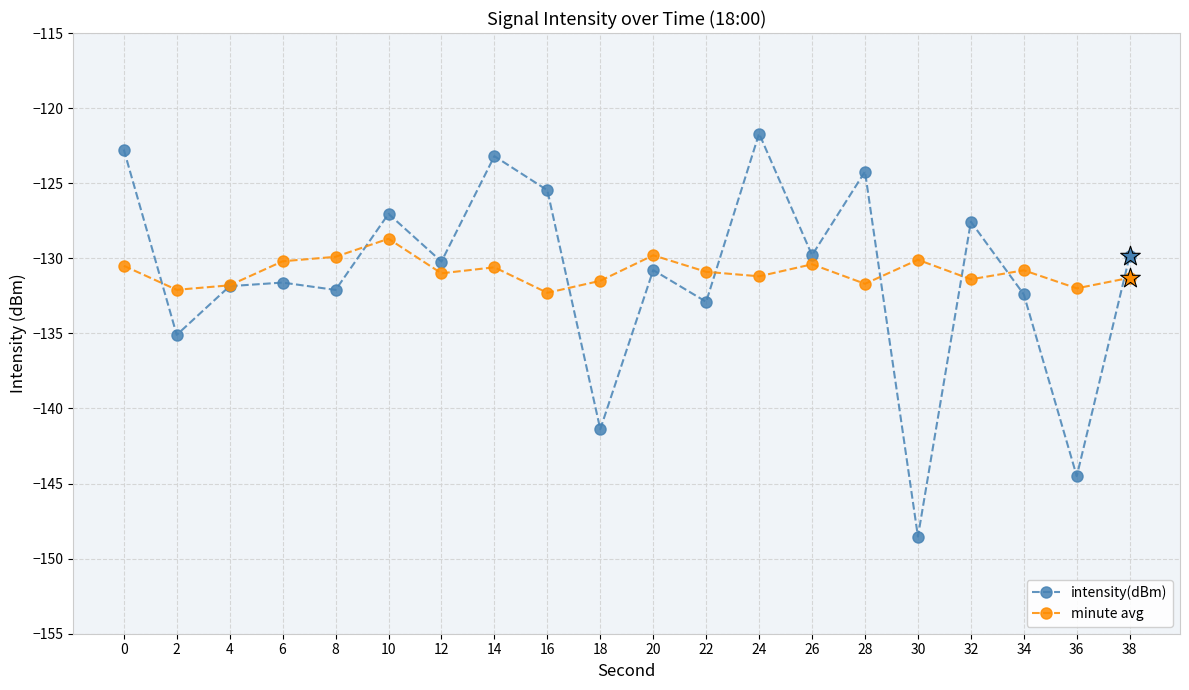

At how many categories does at least one series exceed -145?

20